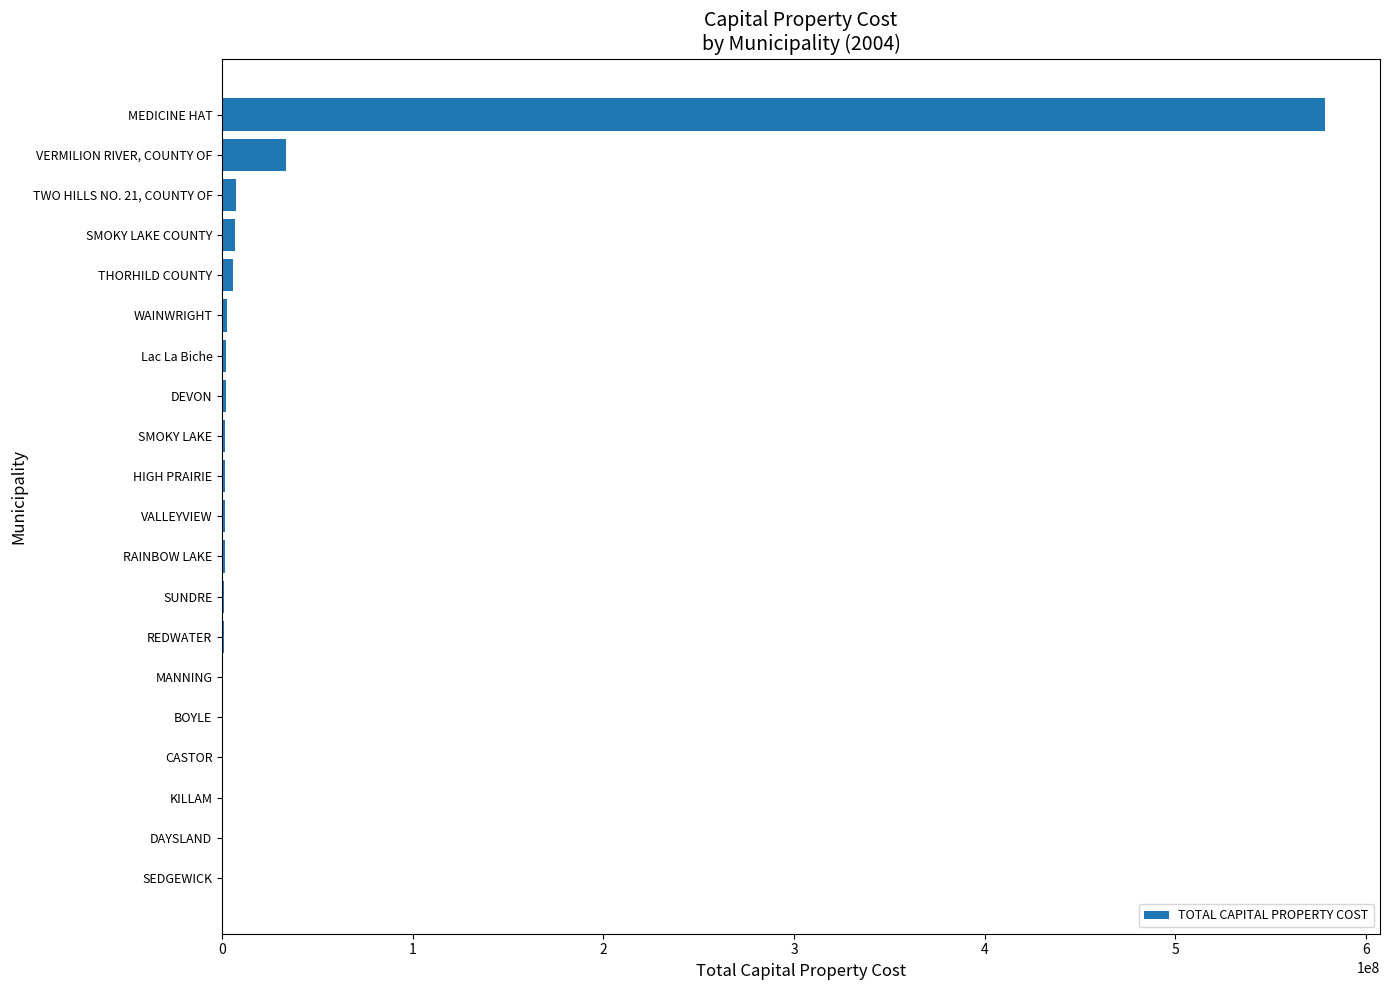

Between HIGH PRAIRIE and VERMILION RIVER, COUNTY OF, which is larger?

VERMILION RIVER, COUNTY OF